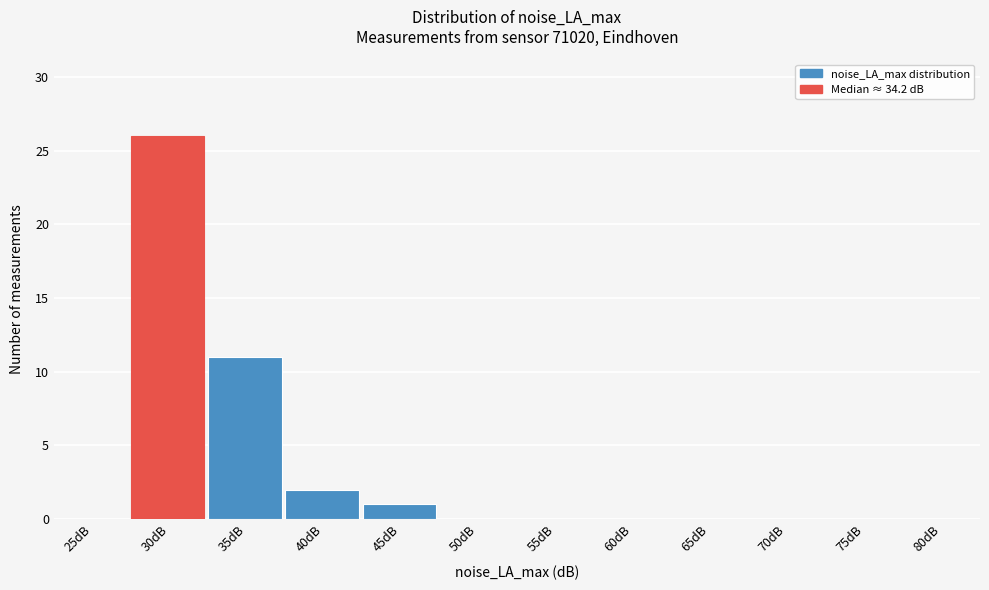

Reading left to right, what are all the values shown in this chart?

25dB=0	30dB=26	35dB=11	40dB=2	45dB=1	50dB=0	55dB=0	60dB=0	65dB=0	70dB=0	75dB=0	80dB=0